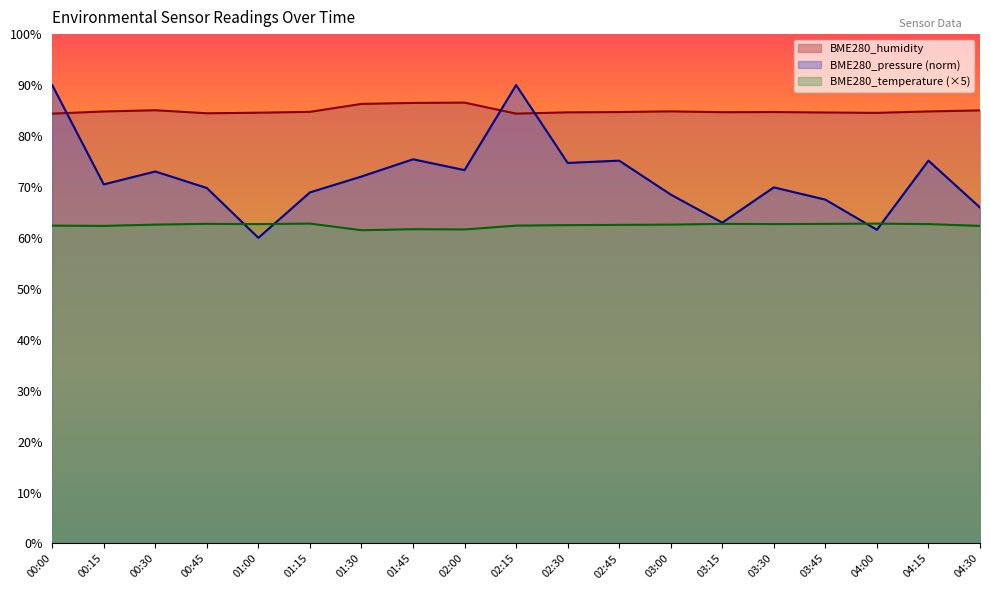

Does the chart have visible grid lines?

No